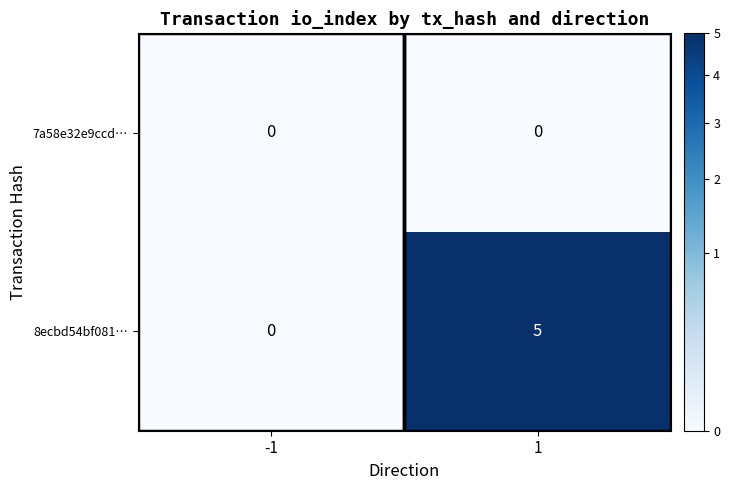

Is it true that 8ecbd54bf081… equals 0 at -1?

True